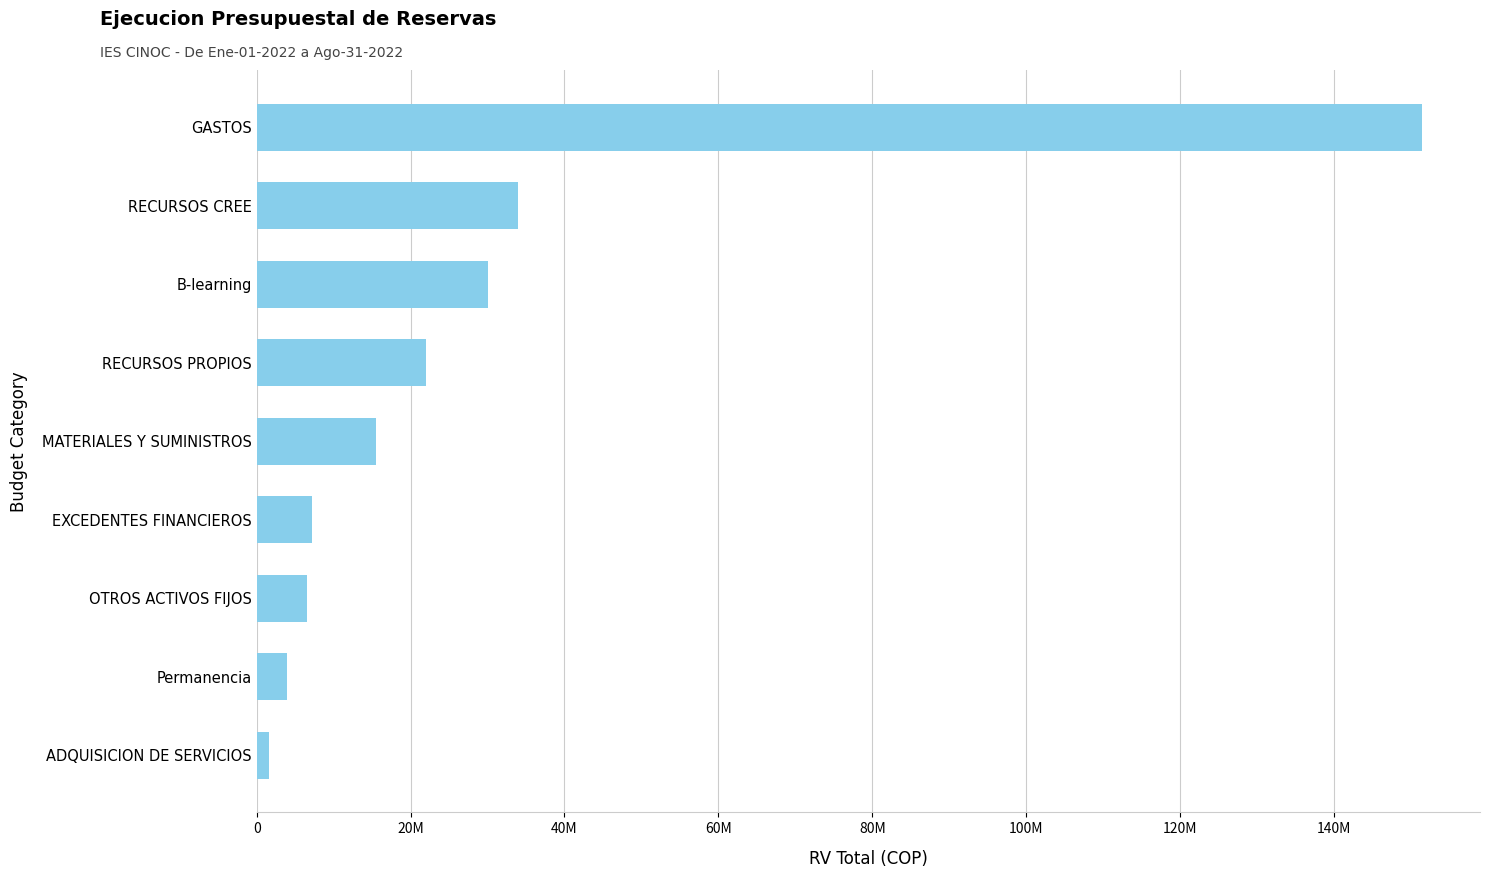

Are the bars horizontal?

Yes